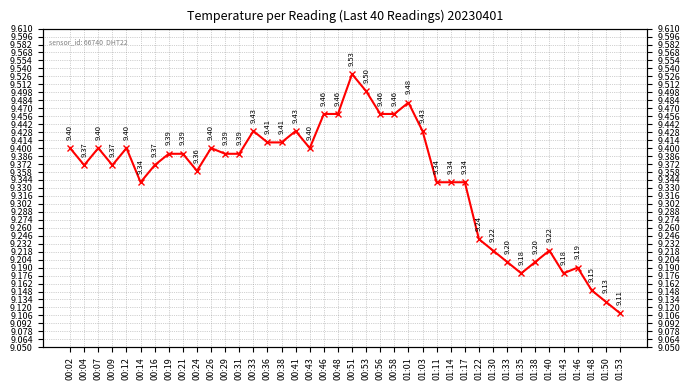

What position from the right is 00:41?

24